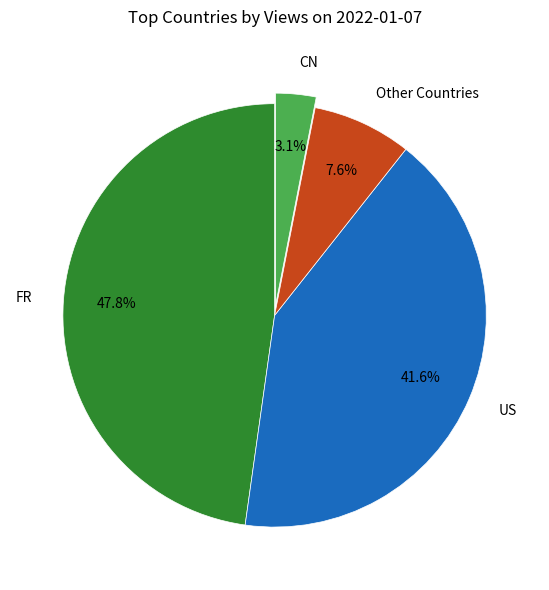

Is there a majority slice in this chart?

No